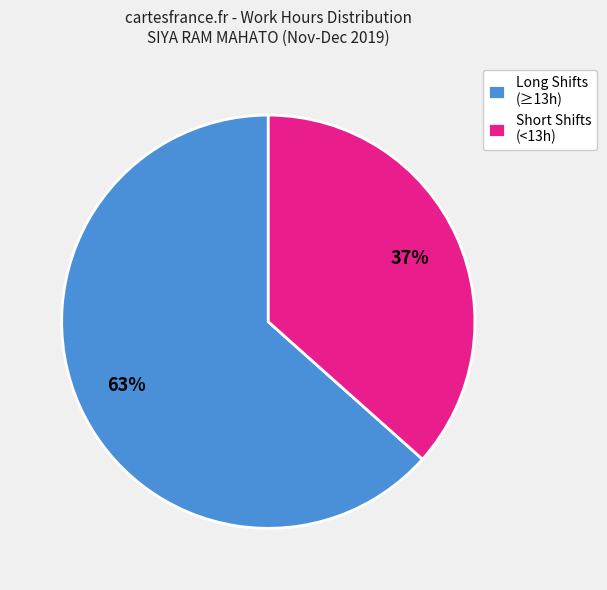

Do Short Shifts (<13h) and Long Shifts (≥13h) together represent more than half of the pie?

Yes